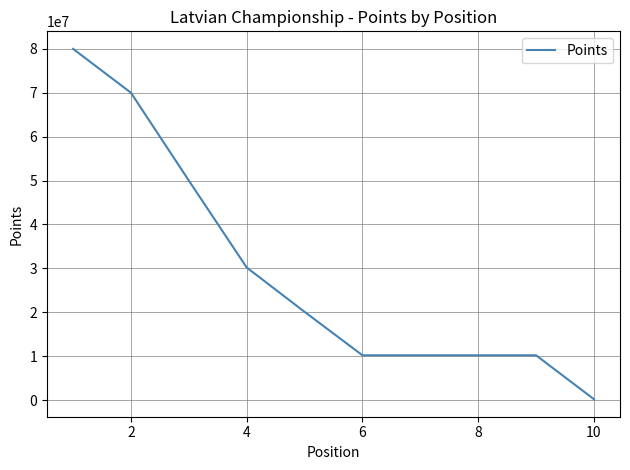

What is the greatest value displayed?

79996997